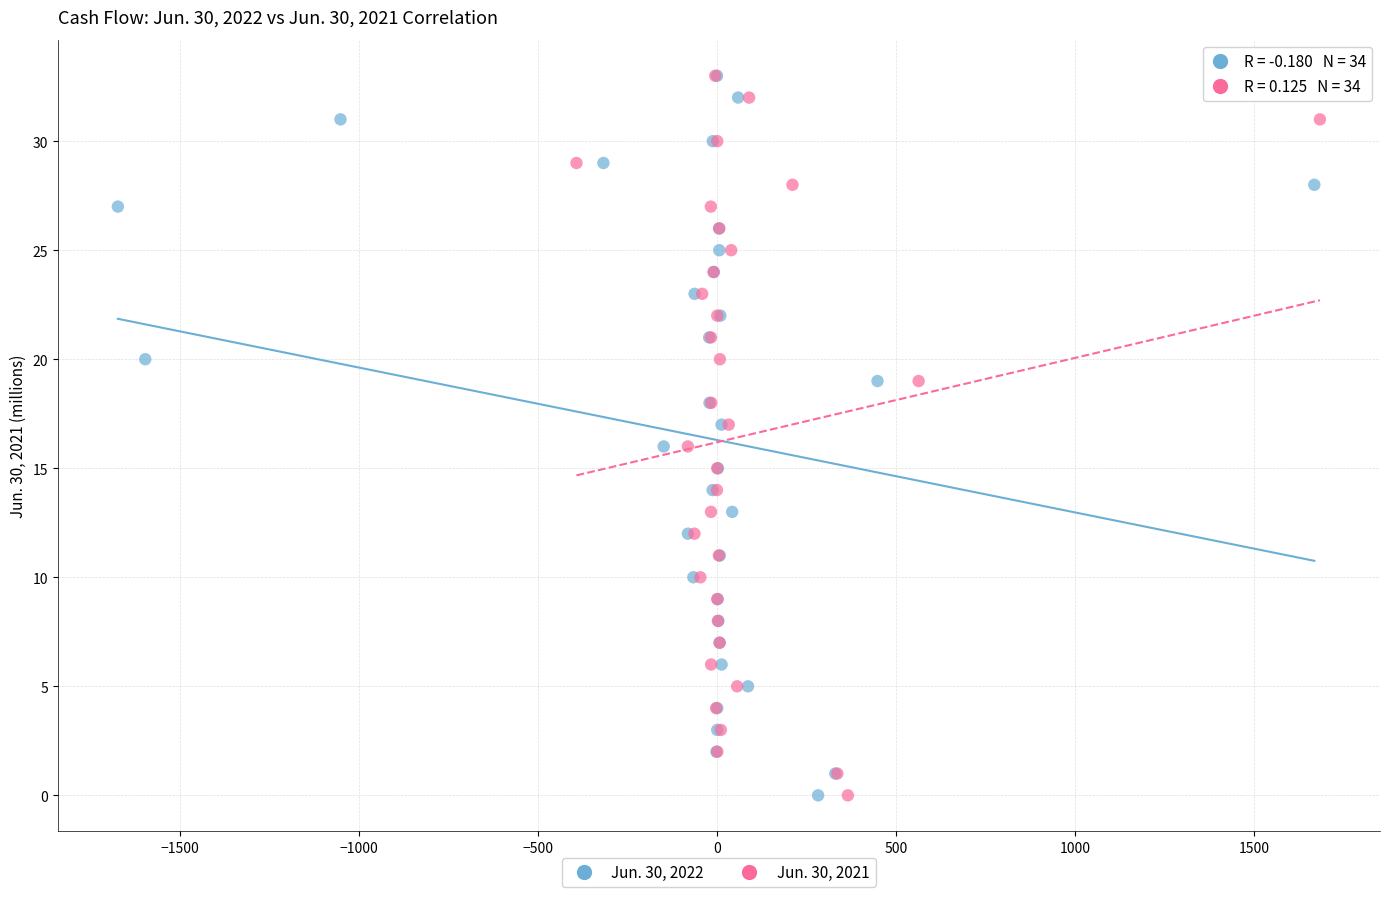

What are all the series names shown in the legend?

Jun. 30, 2022, Jun. 30, 2021